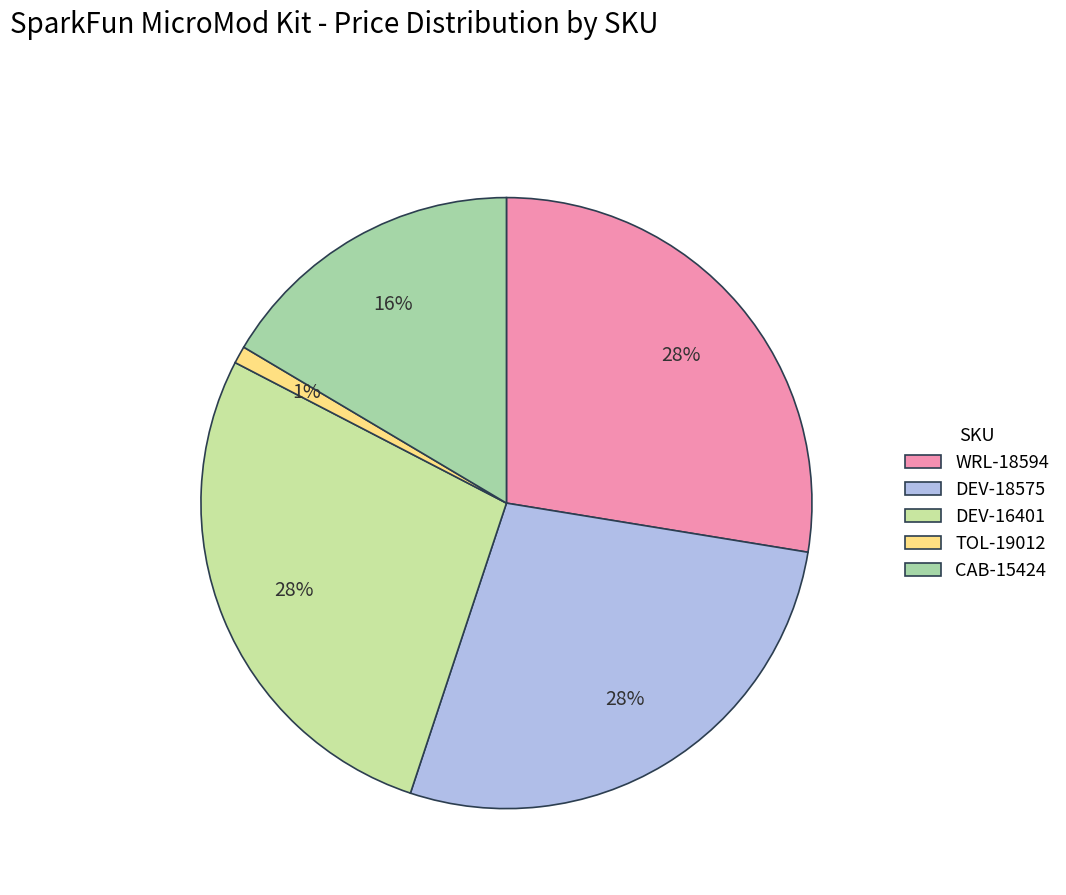

How many slices are in this pie chart?

5